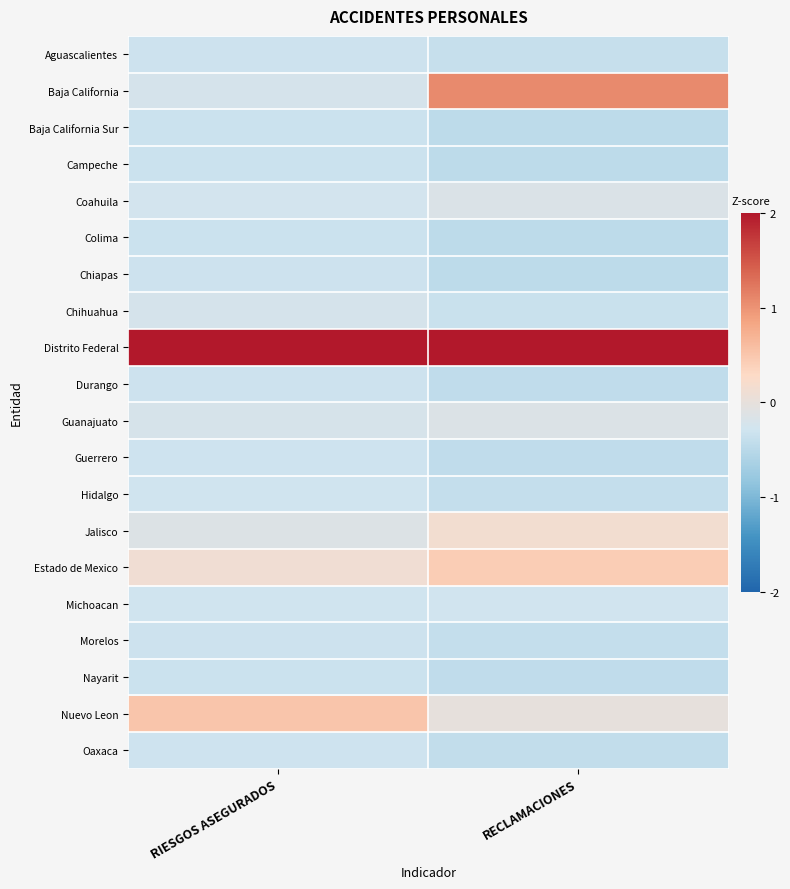

Which series has the largest total across all categories?

Distrito Federal